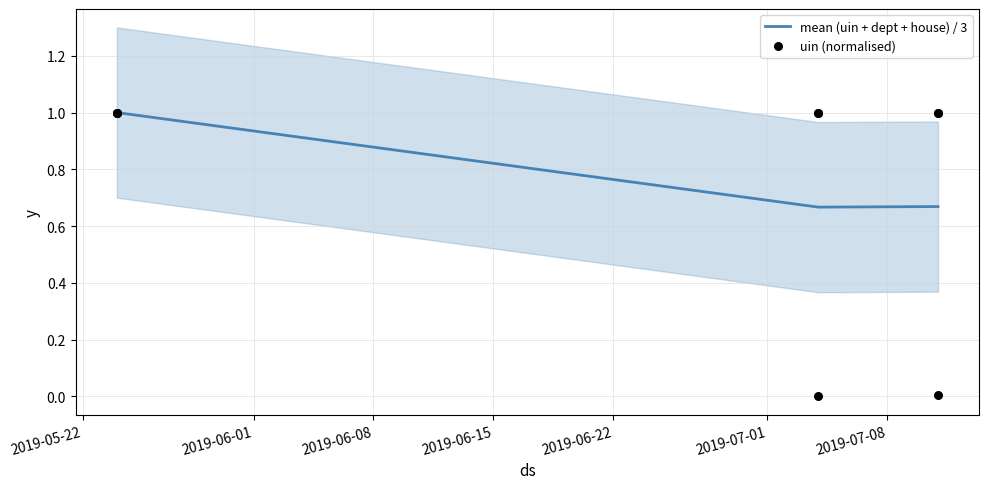

At which category is the sum across all series the highest?

2019-05-22